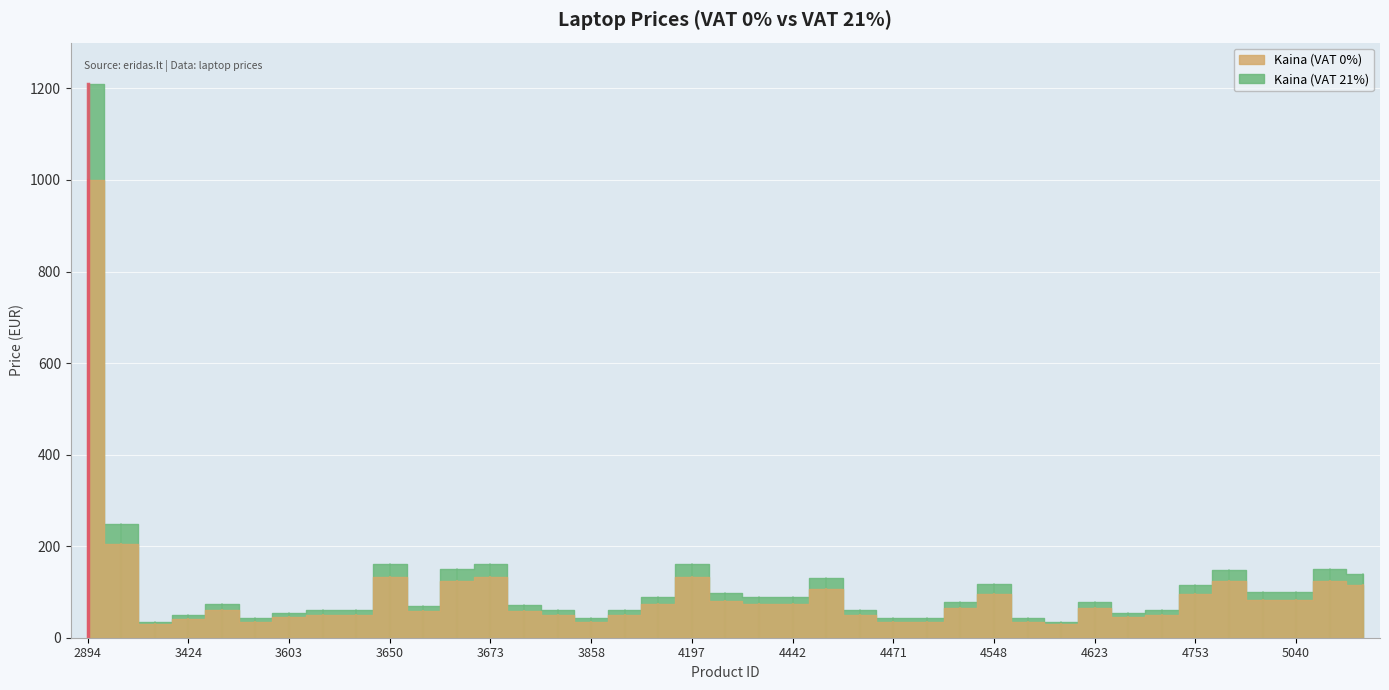

What are all the series names shown in the legend?

Kaina (VAT 0%), Kaina (VAT 21%)